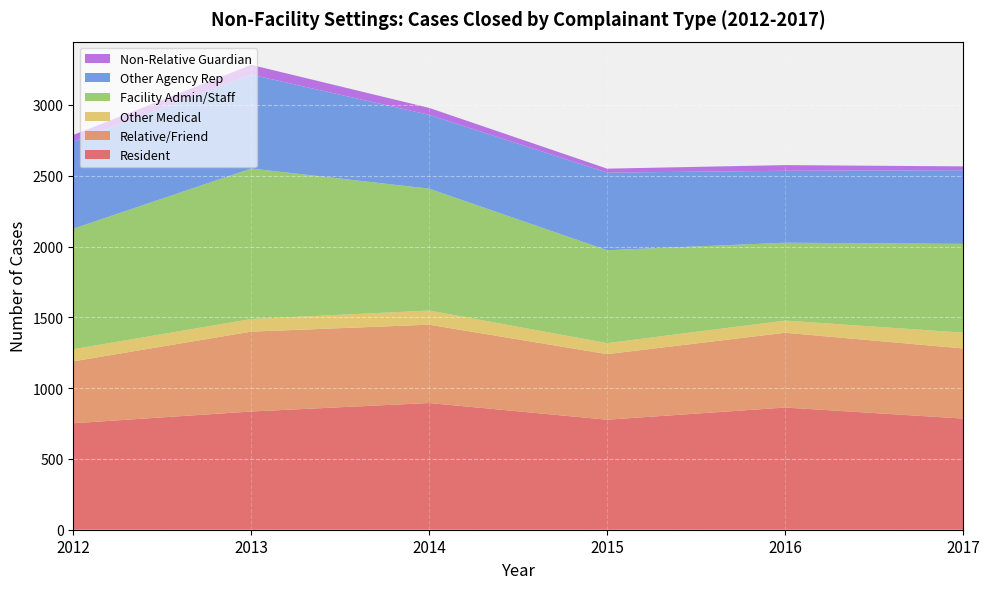

Reading right to left, what are all the values shown in this chart?

Resident: 2017=785	2016=863	2015=777	2014=895	2013=835	2012=752
Relative/Friend: 2017=495	2016=528	2015=463	2014=553	2013=564	2012=437
Other Medical: 2017=112	2016=86	2015=78	2014=100	2013=89	2012=86
Facility Admin/Staff: 2017=627	2016=550	2015=656	2014=861	2013=1063	2012=851
Other Agency Rep: 2017=520	2016=508	2015=548	2014=521	2013=663	2012=615
Non-Relative Guardian: 2017=27	2016=40	2015=28	2014=49	2013=69	2012=47